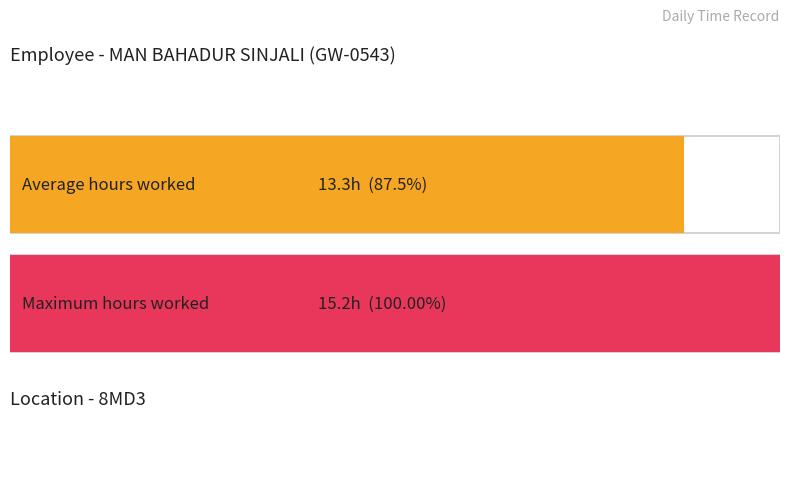

Count the number of data series in this chart.

1